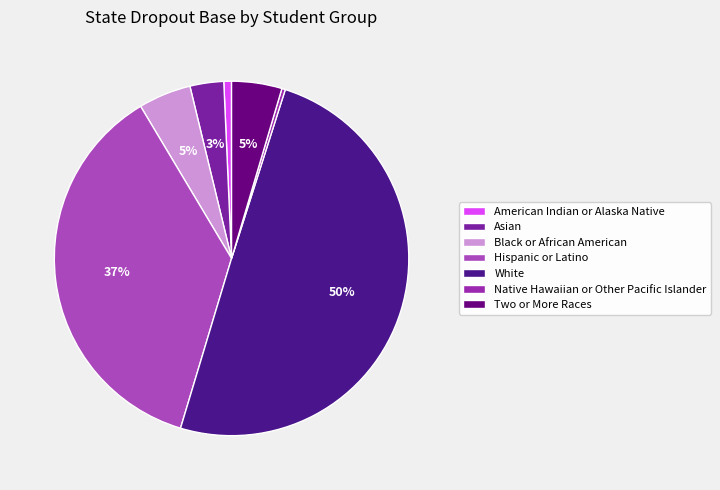

Count the number of slices in the pie.

7